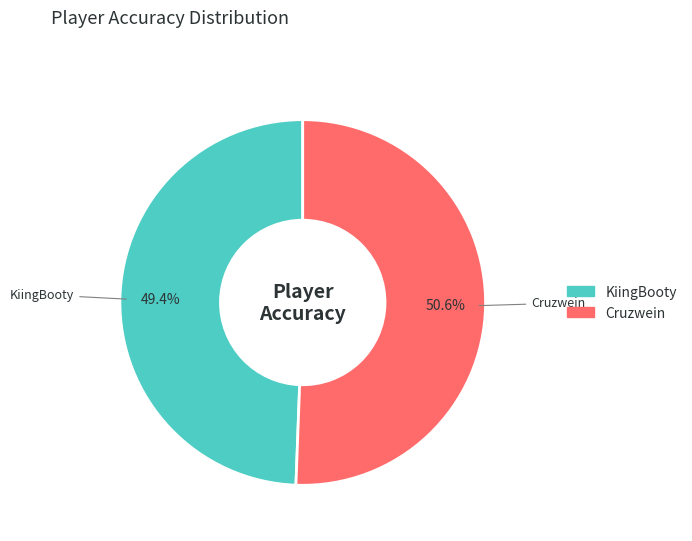

Which slice is the largest?

Cruzwein